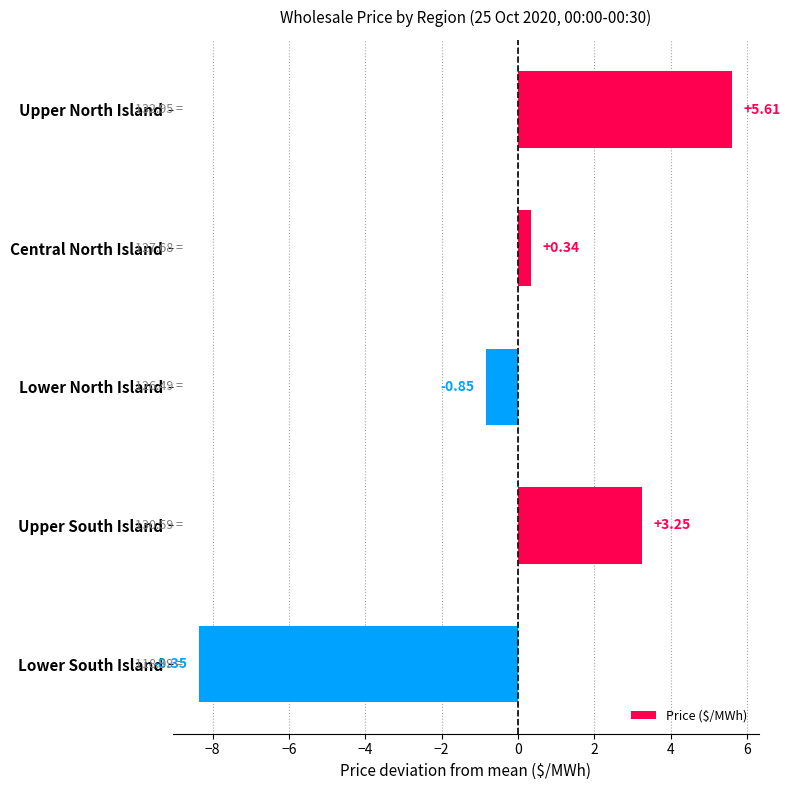

Which label corresponds to the smallest value in the chart?

Lower South Island